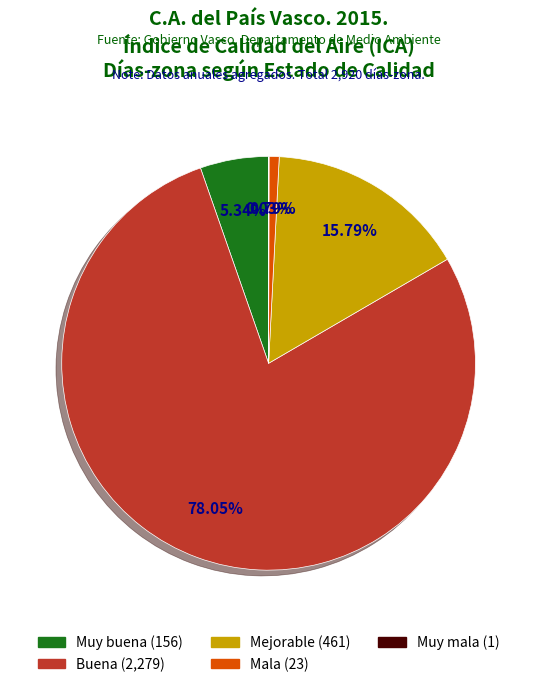

To the nearest percent, what portion does Buena represent?

78%